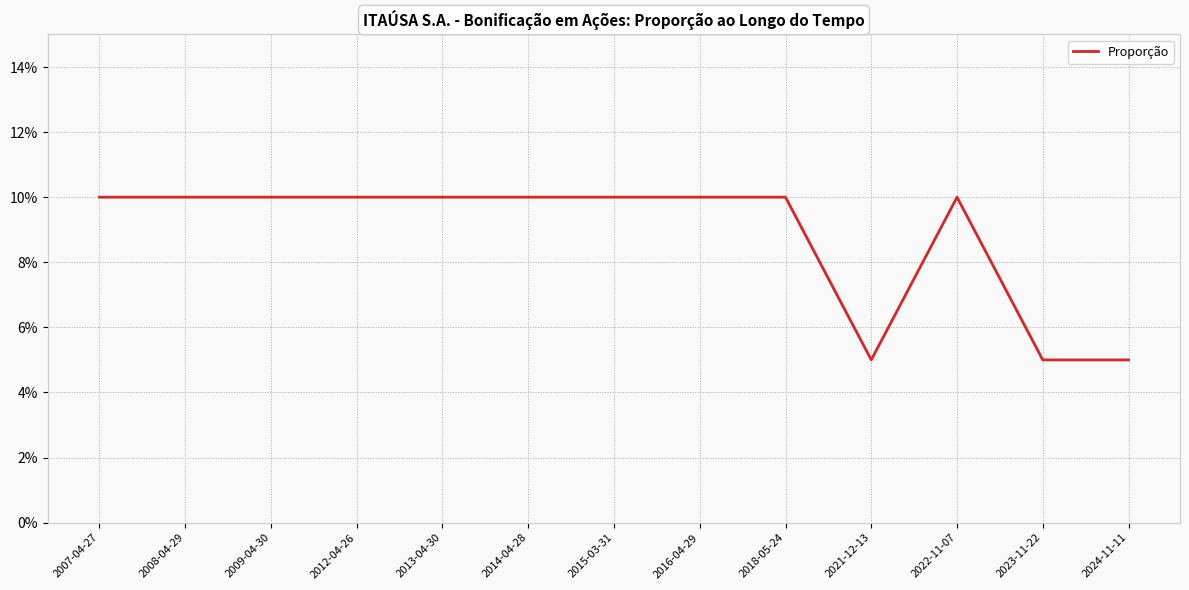

Rank the categories by value from lowest to highest.

2021-12-13, 2023-11-22, 2024-11-11, 2007-04-27, 2008-04-29, 2009-04-30, 2012-04-26, 2013-04-30, 2014-04-28, 2015-03-31, 2016-04-29, 2018-05-24, 2022-11-07